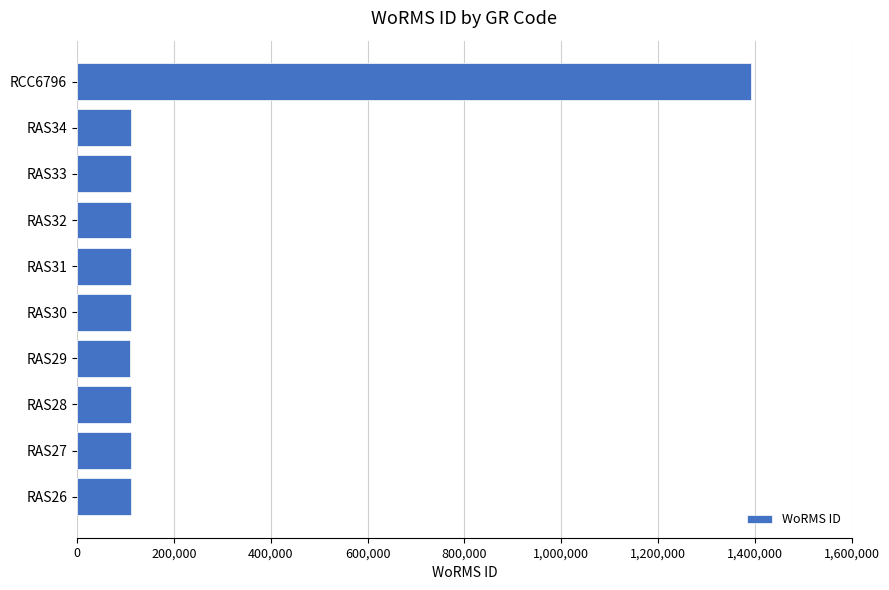

What is the average value?

239263